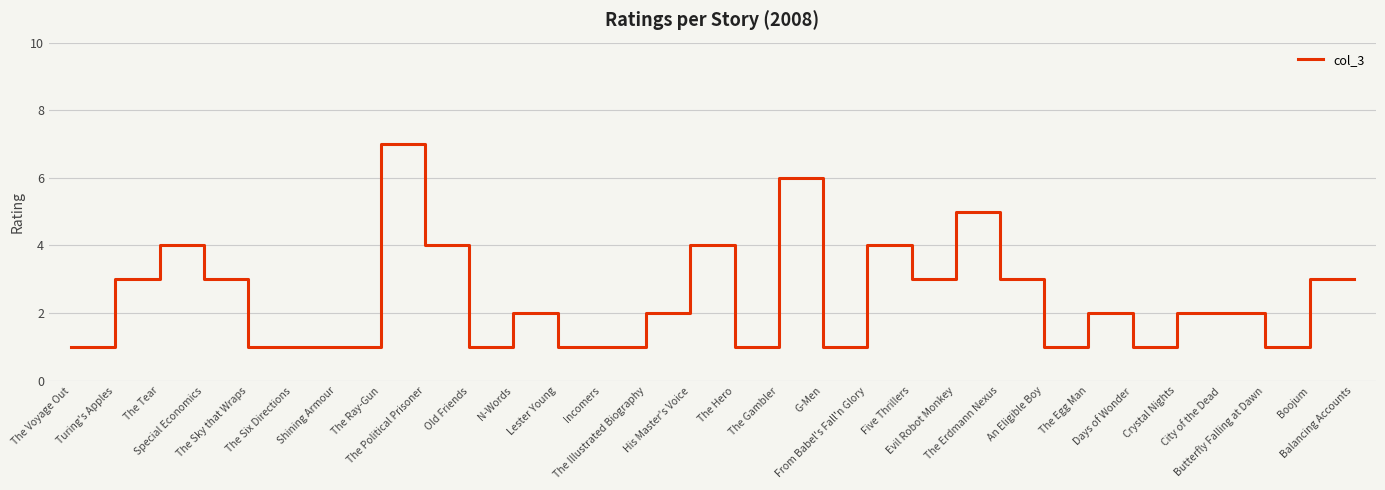

Reading left to right, transcribe all the data shown in this chart.

The Voyage Out=1	Turing's Apples=3	The Tear=4	Special Economics=3	The Sky that Wraps=1	The Six Directions=1	Shining Armour=1	The Ray-Gun=7	The Political Prisoner=4	Old Friends=1	N-Words=2	Lester Young=1	Incomers=1	The Illustrated Biography=2	His Master's Voice=4	The Hero=1	The Gambler=6	G-Men=1	From Babel's Fall'n Glory=4	Five Thrillers=3	Evil Robot Monkey=5	The Erdmann Nexus=3	An Eligible Boy=1	The Egg Man=2	Days of Wonder=1	Crystal Nights=2	City of the Dead=2	Butterfly Falling at Dawn=1	Boojum=3	Balancing Accounts=3